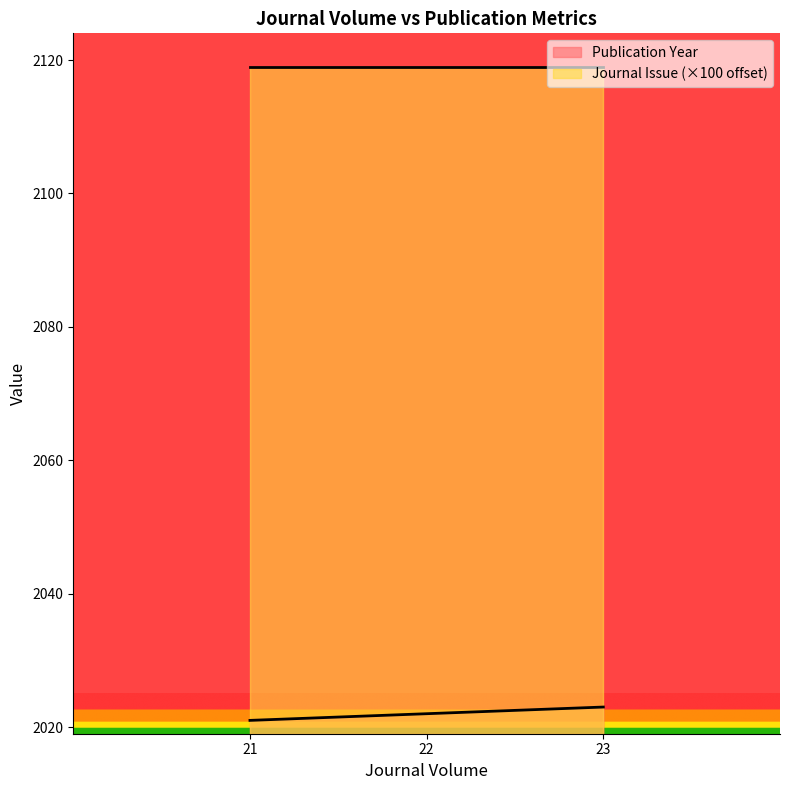

How many data points does each series have?

3